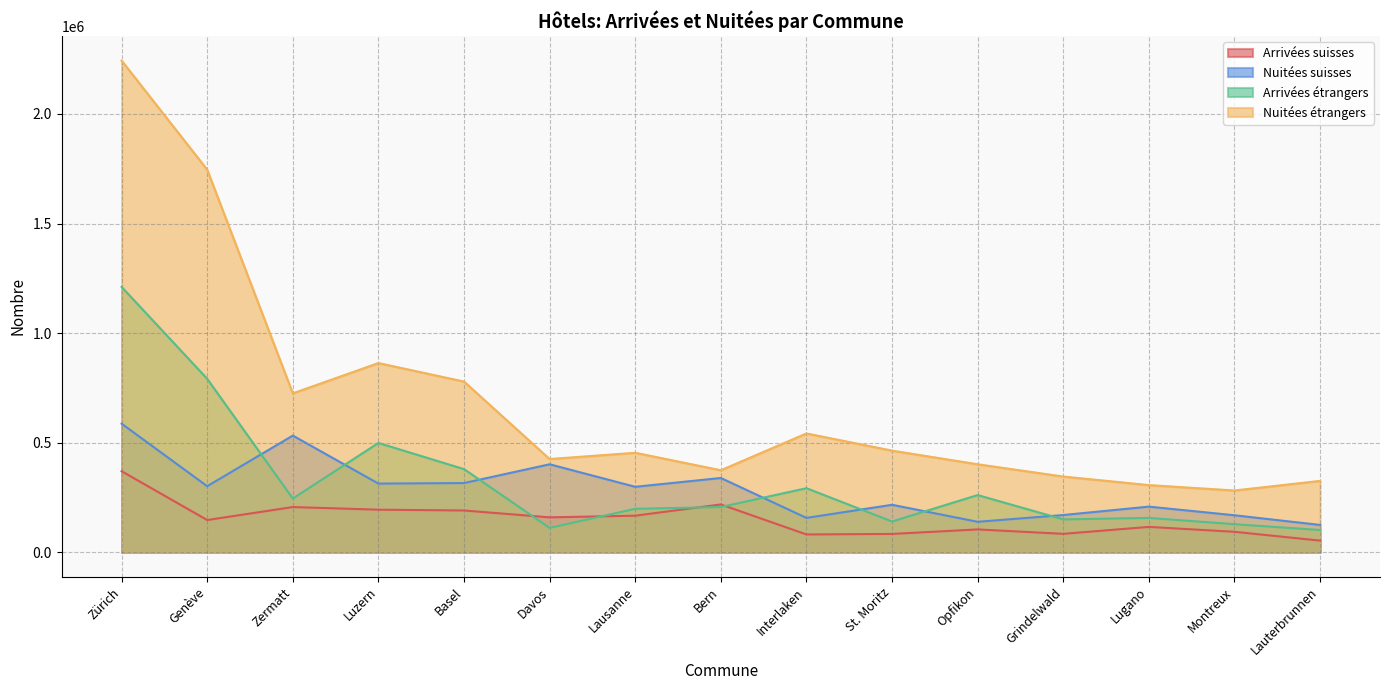

What is the total value across all series at Grindelwald?

746563